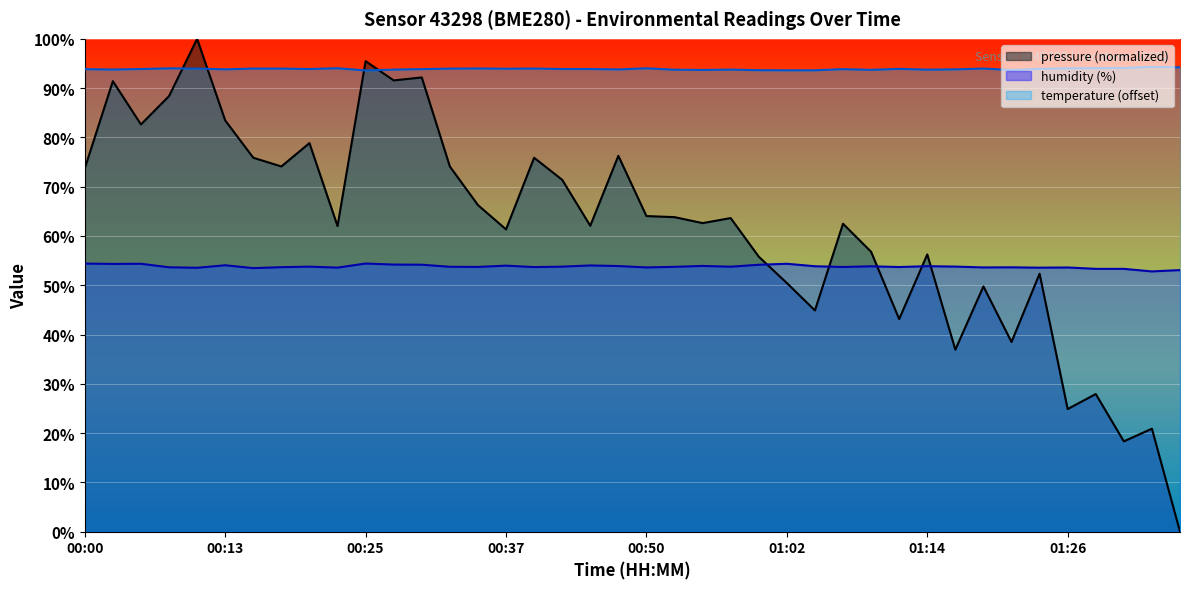

What is the spread (max minus min) of values at 01:22?

55.2